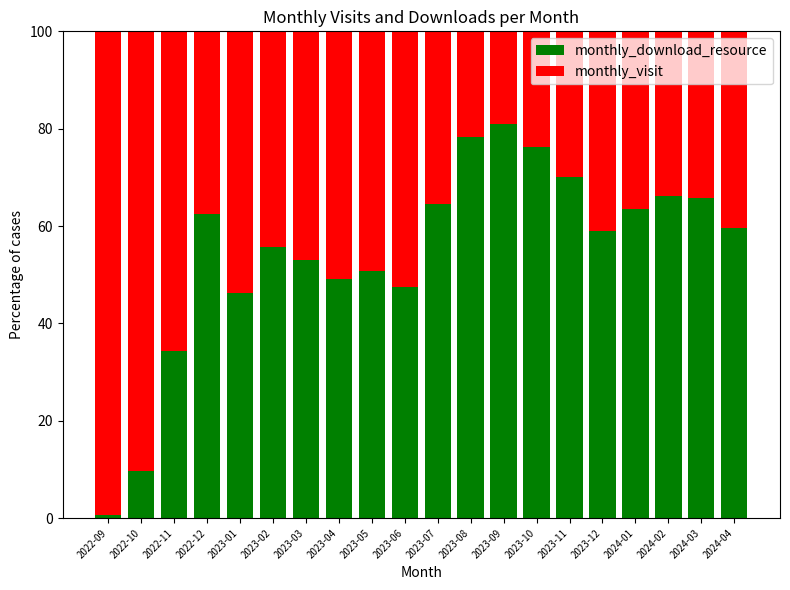

What is the approximate value of monthly_download_resource at 2024-04?

59.6